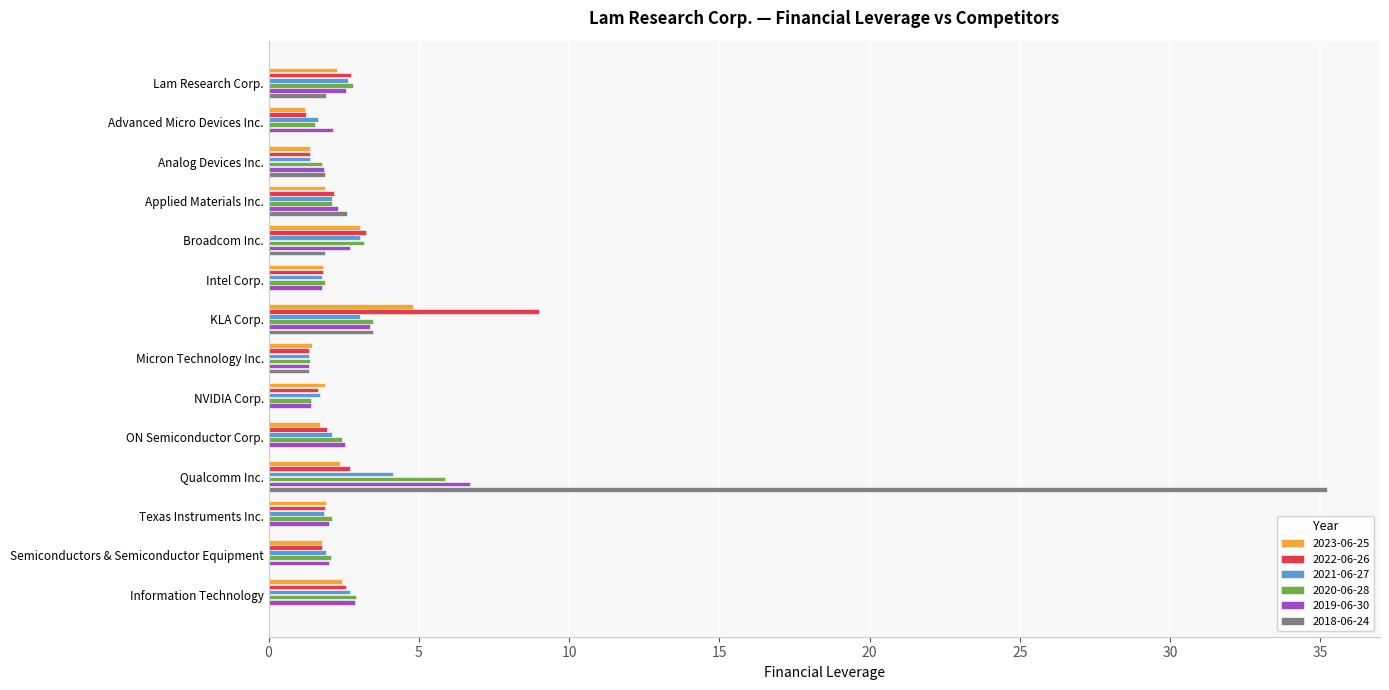

What is the greatest value displayed?

35.2